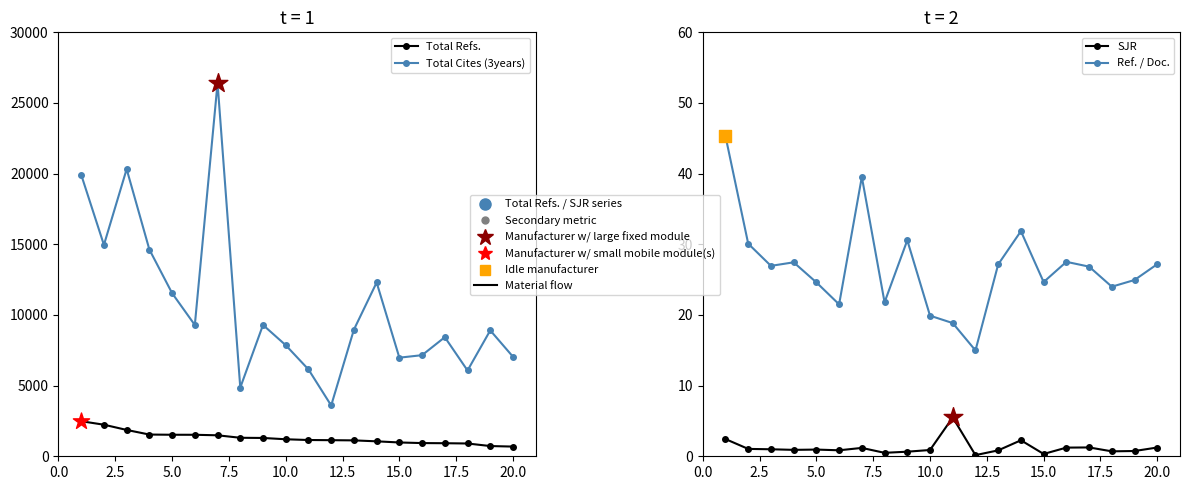

Which series reaches the maximum Y coordinate?

Total Cites (3years)